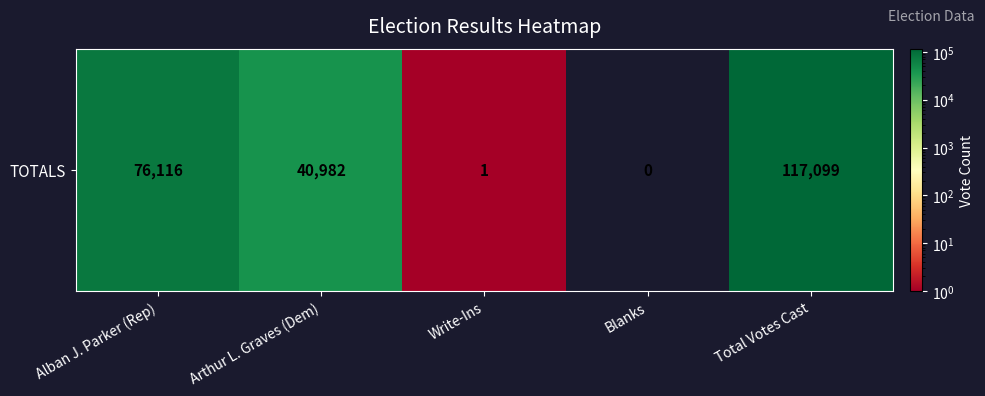

What is the difference between the values at Alban J. Parker (Rep) and Total Votes Cast?

40983